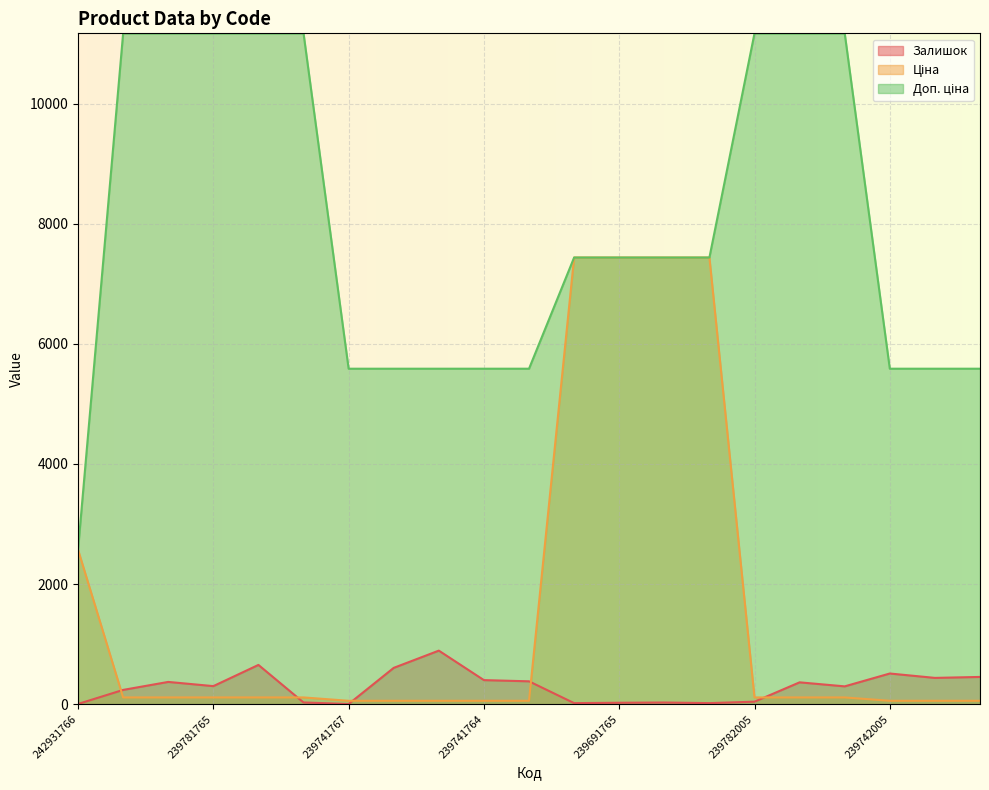

What position from the left is 239742005?

19